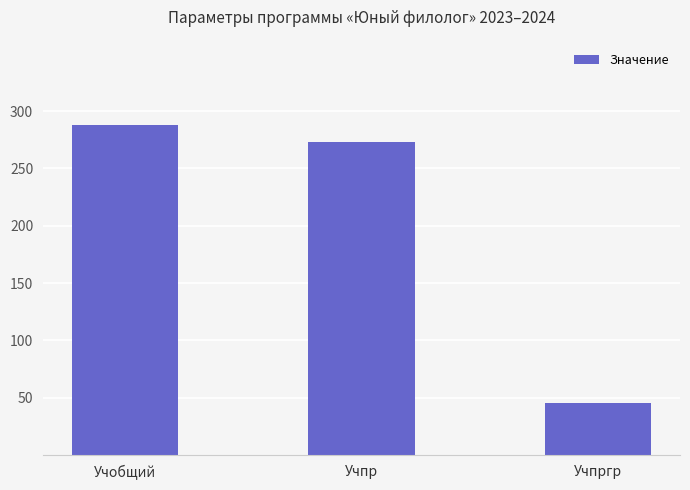

What is the sum of the values at Учпргр and Учпр?

318.3